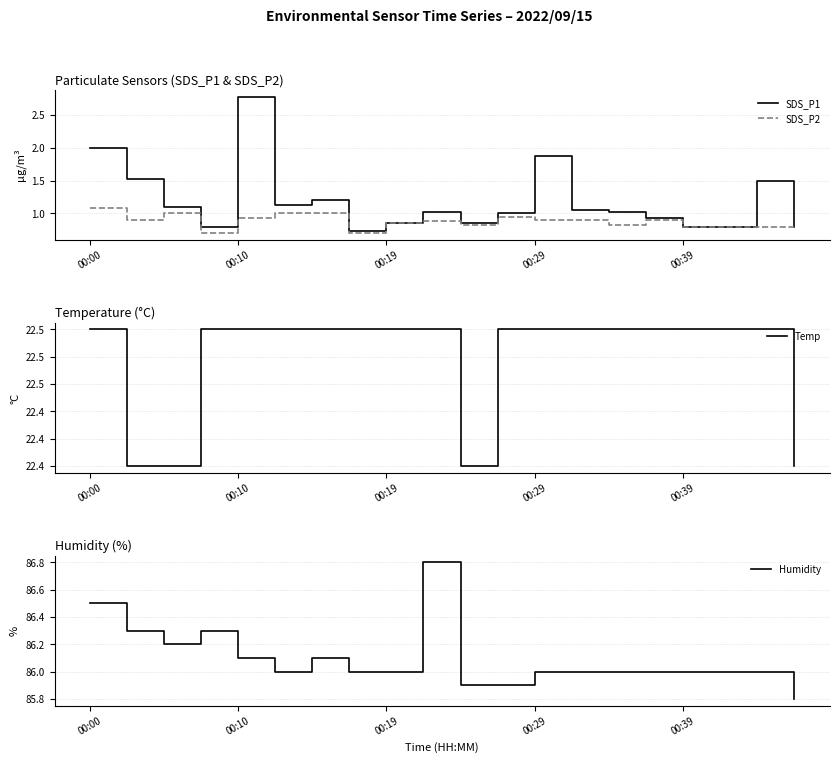

Does the chart display data point markers on the line(s)?

No